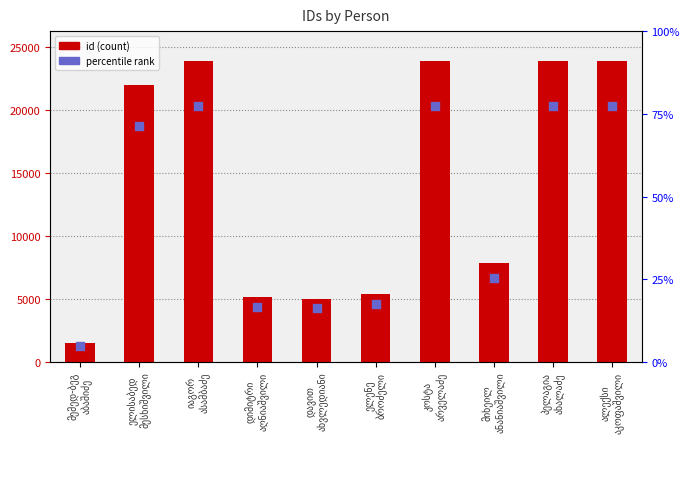

Which series contains the highest Y value?

id